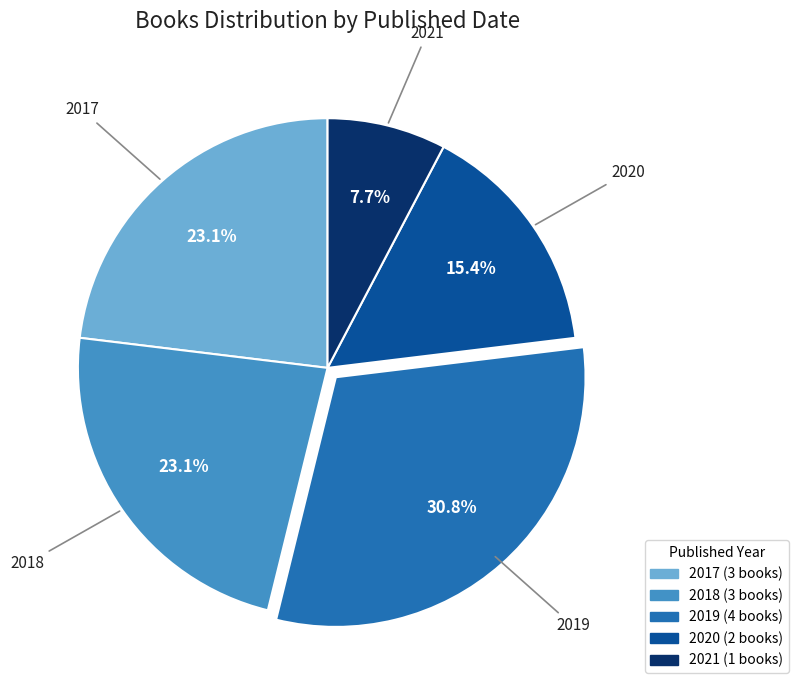

Do 2019 and 2021 together represent more than half of the pie?

No